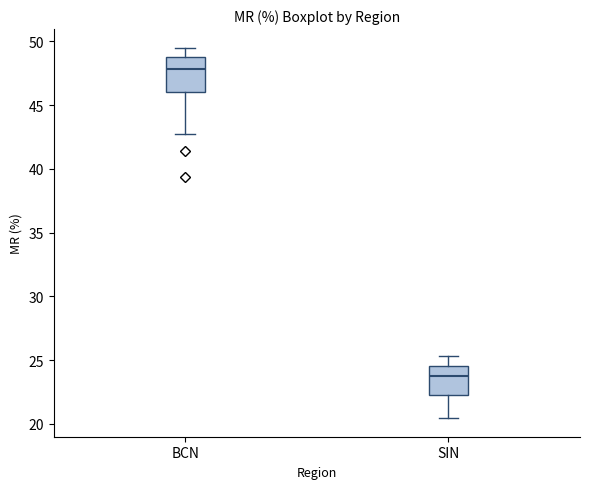

Reading left to right, transcribe this box plot: for each box, give where its median line is, the range the box spans, and where its two whiskers end, as read against the y-axis. The values are not printed on the chart, so give them approximately, as read against the axis.

BCN: median 48.0, box 46.0 to 48.5, whiskers 42.5 to 49.5
SIN: median 23.5, box 22.5 to 24.5, whiskers 20.5 to 25.5